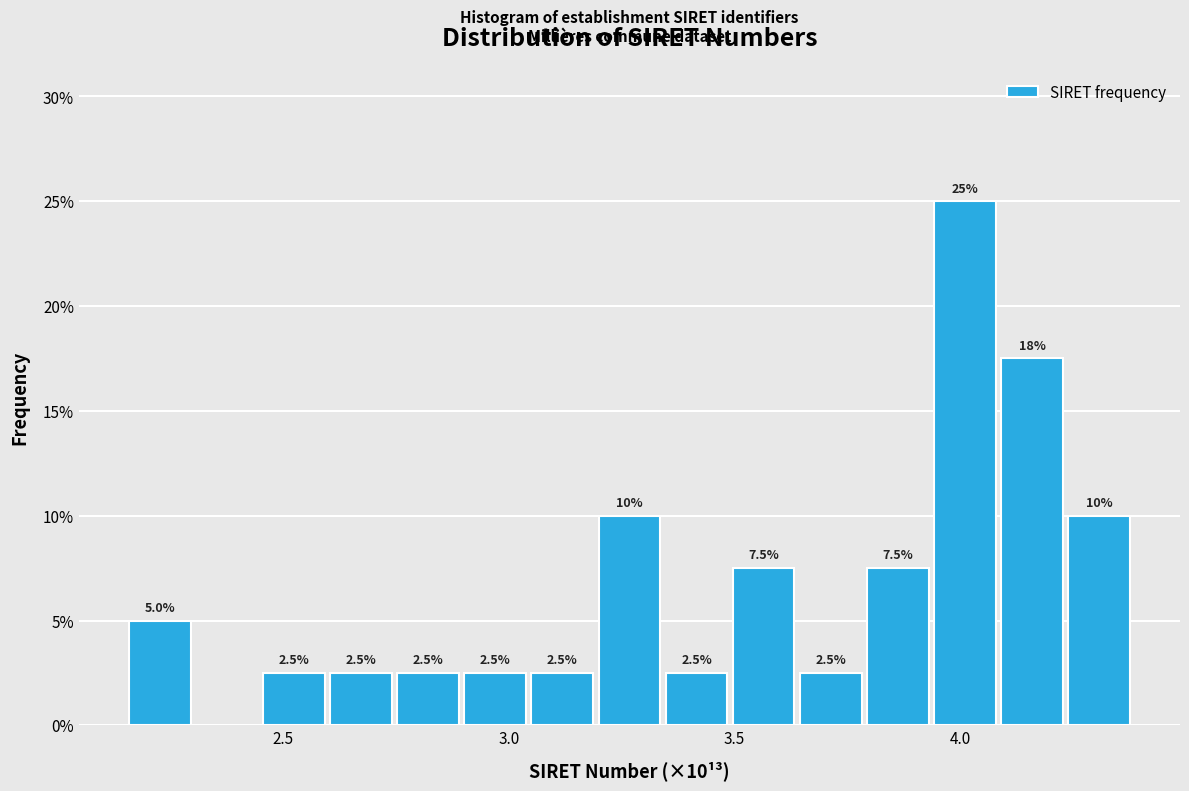

Around what value on the x-axis is the tallest bar? Give the approximate position of its centre, as read against the axis.

4.00